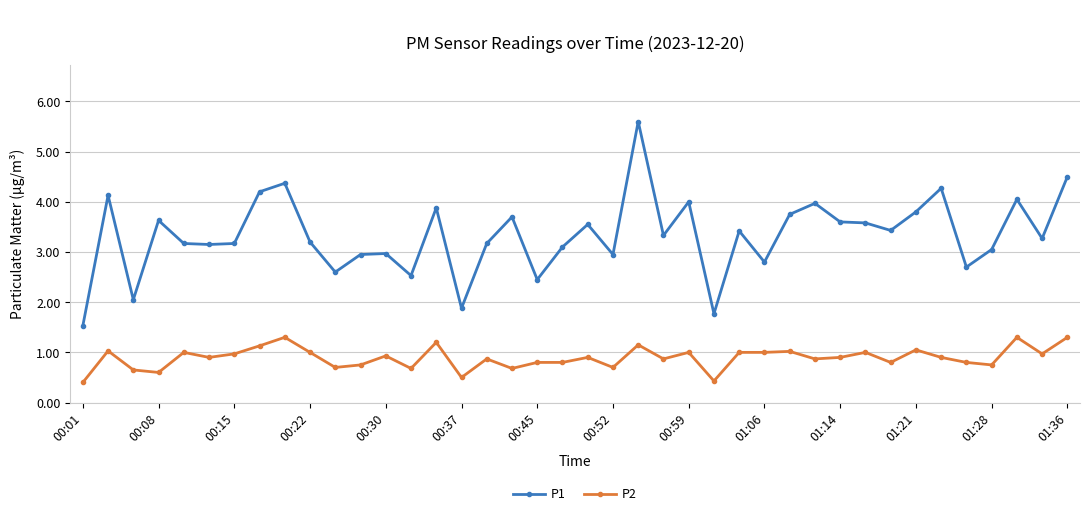

List the series in order of their peak value, highest first.

P1, P2